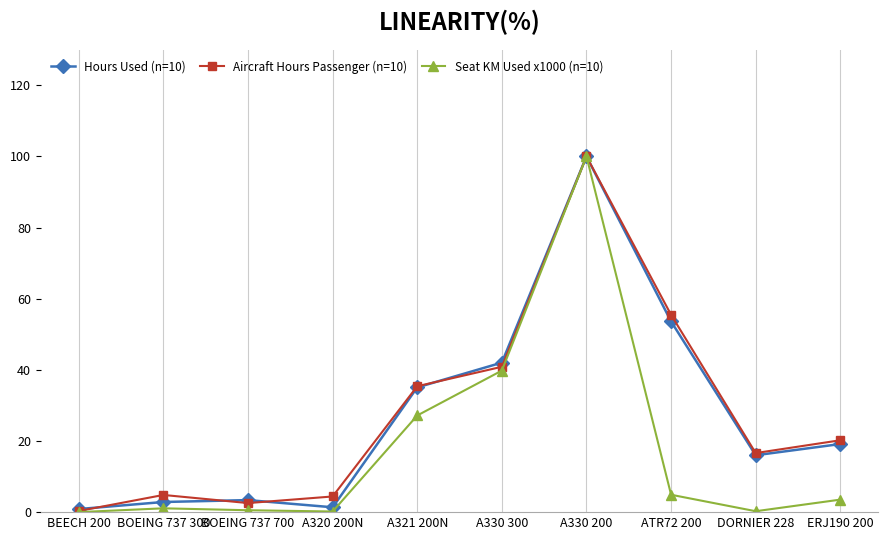

What position from the left is A330 300?

6